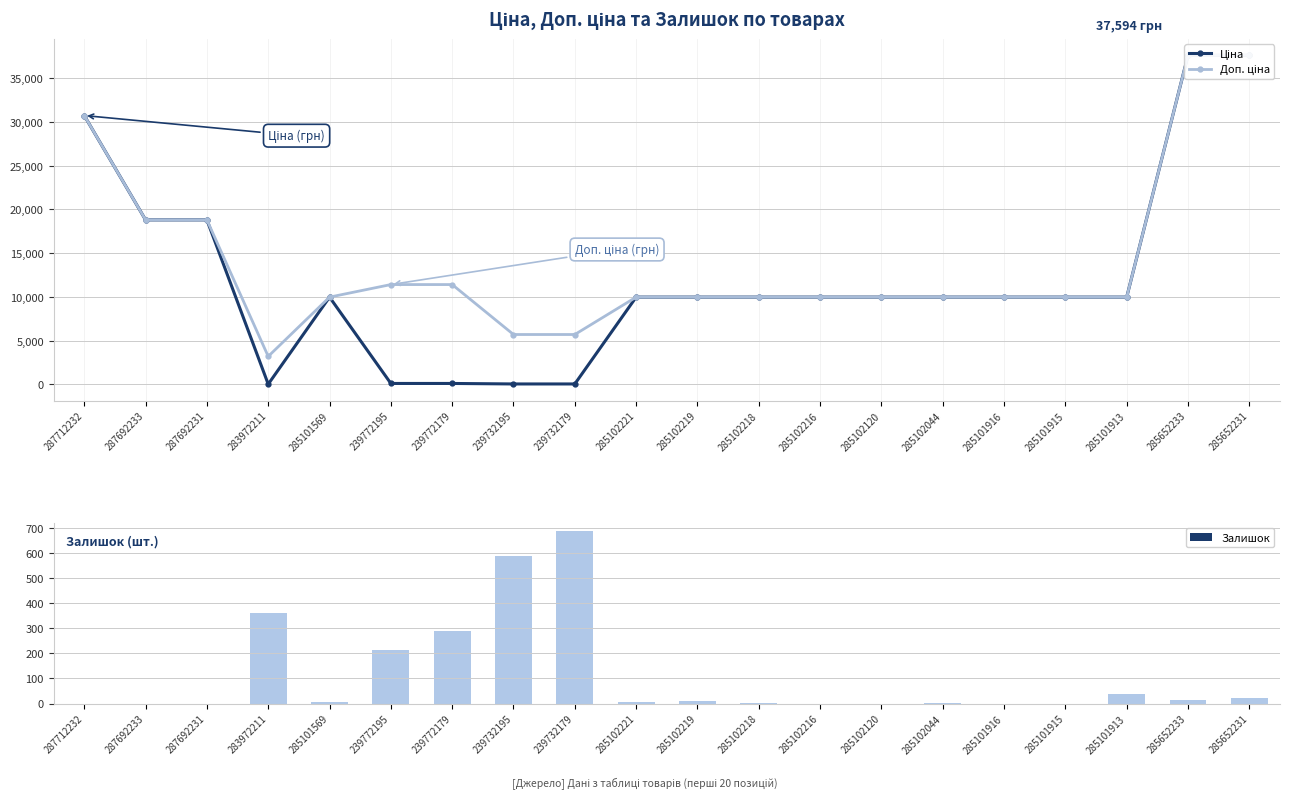

True or false: Доп. ціна has a value of 23480.9 at 285652231.

False